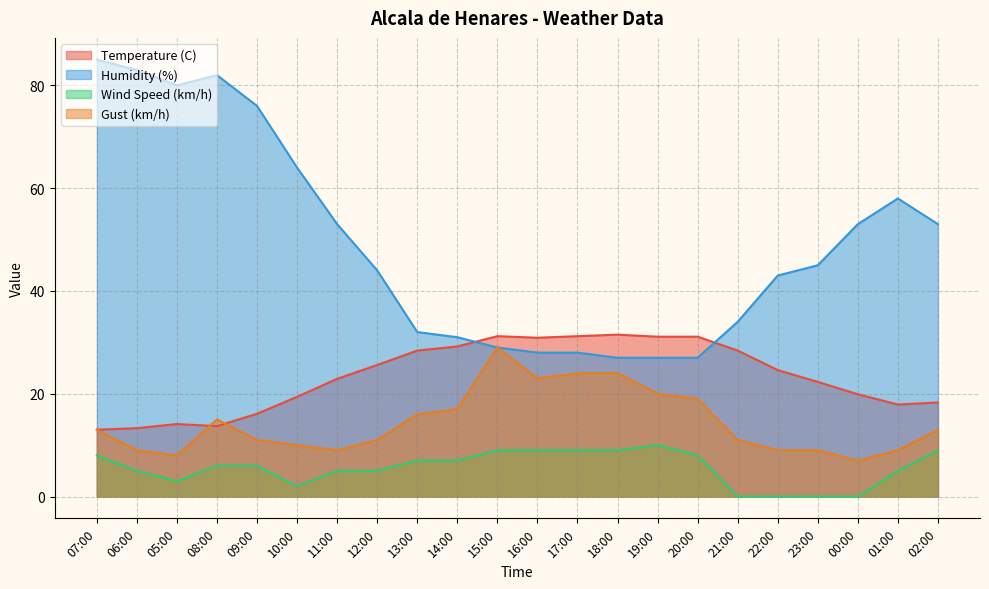

What is the label of the 15th point from the right?

12:00